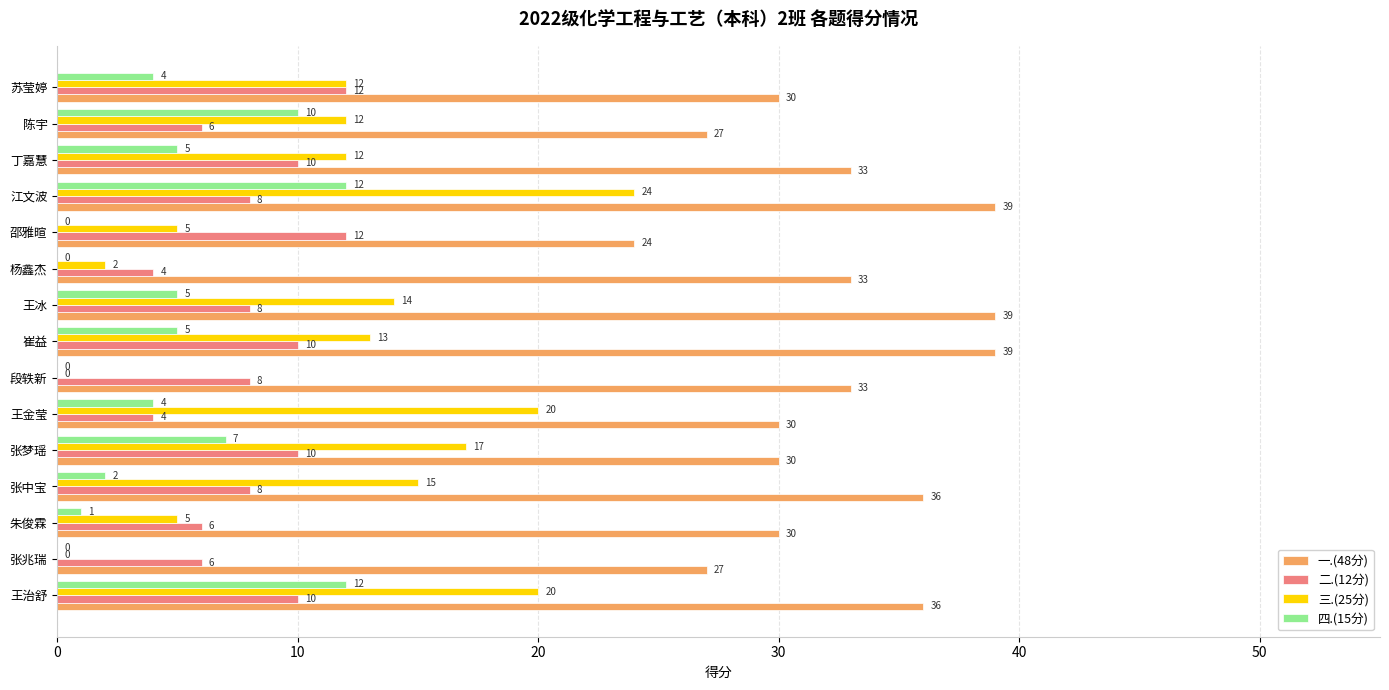

What is the highest value of the 三.(25分) series?

24